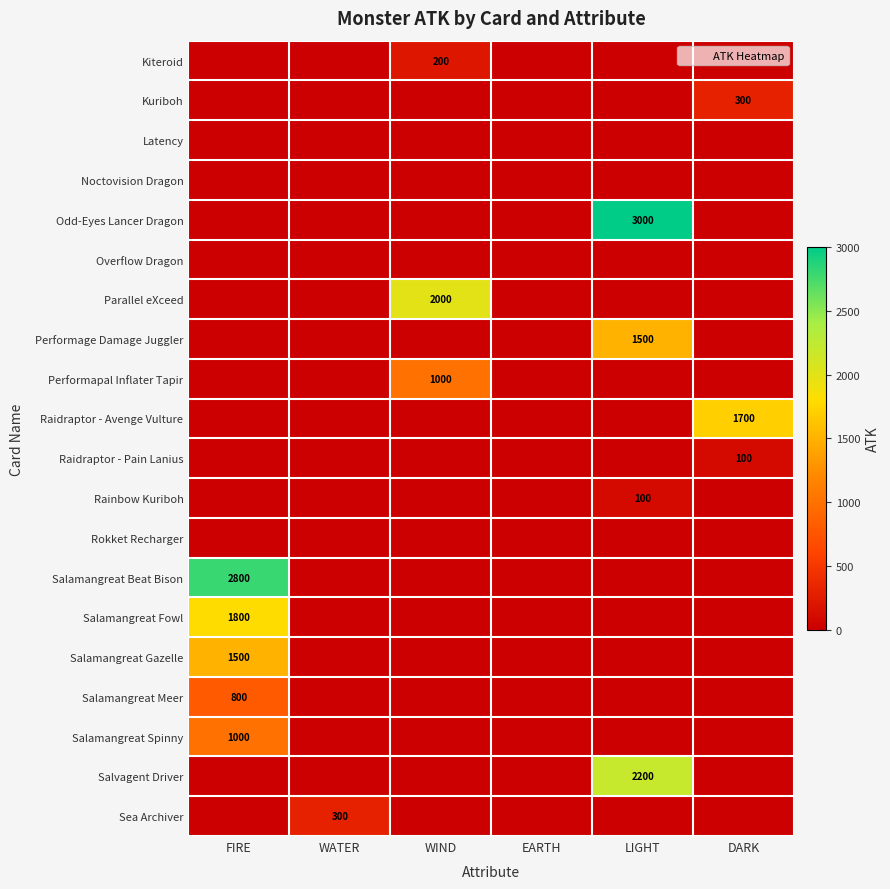

What value does the Raidraptor - Pain Lanius series have at DARK, to the nearest 5?

100